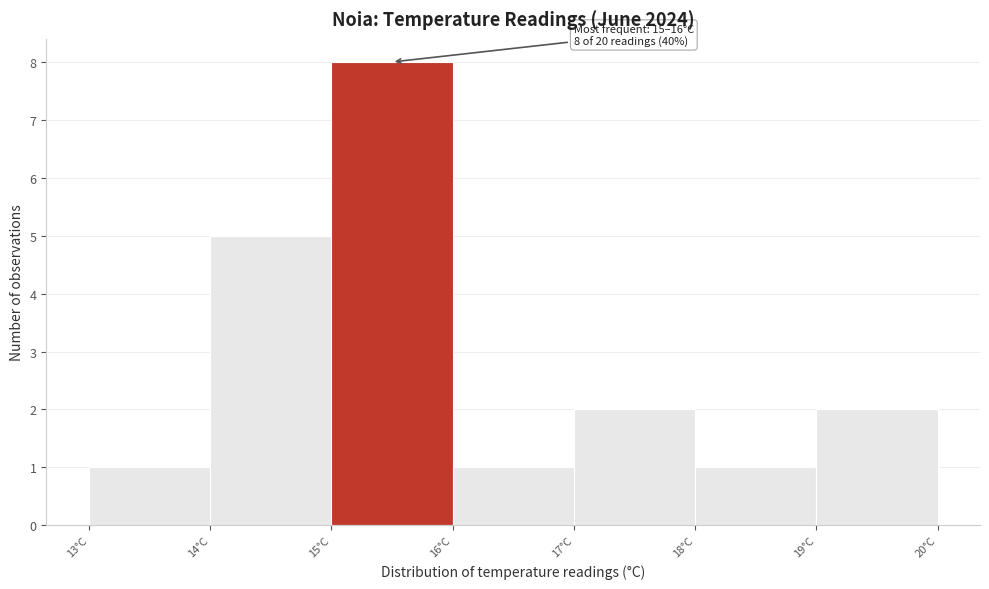

Which range on the x-axis has the tallest bar?

15 to 16